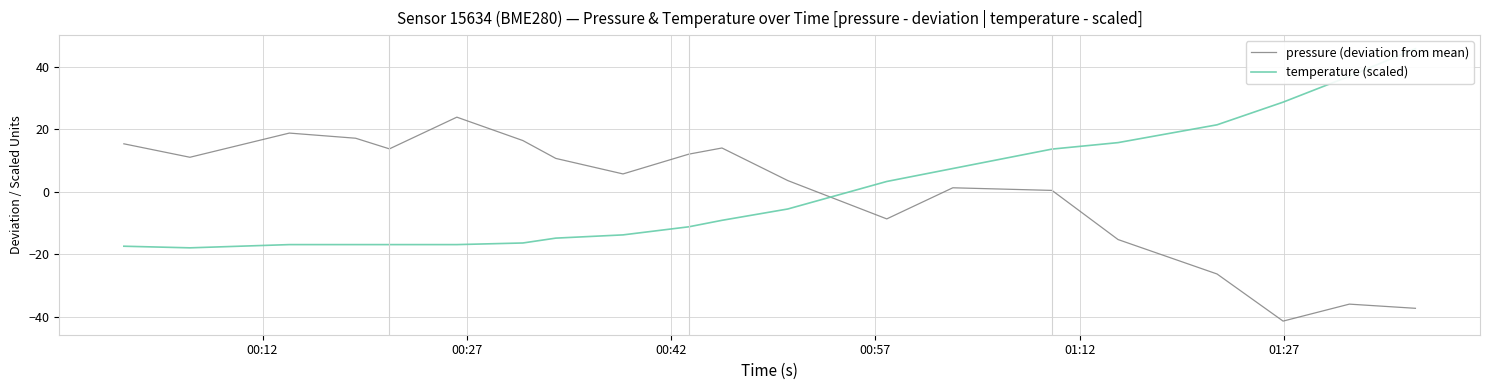

What are all the series names shown in the legend?

pressure (deviation from mean), temperature (scaled)